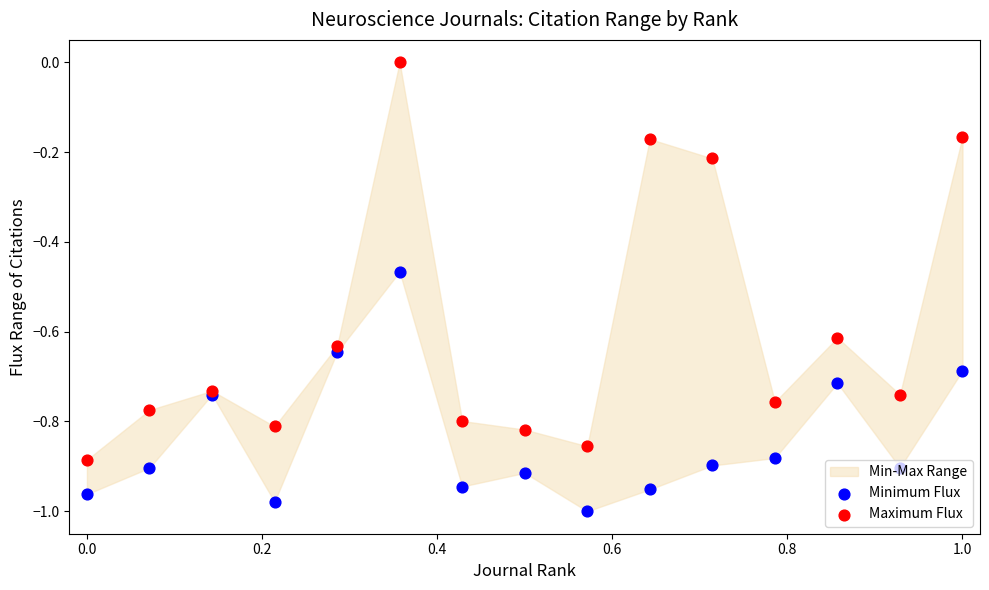

Which series has the largest total across all categories?

Maximum Flux